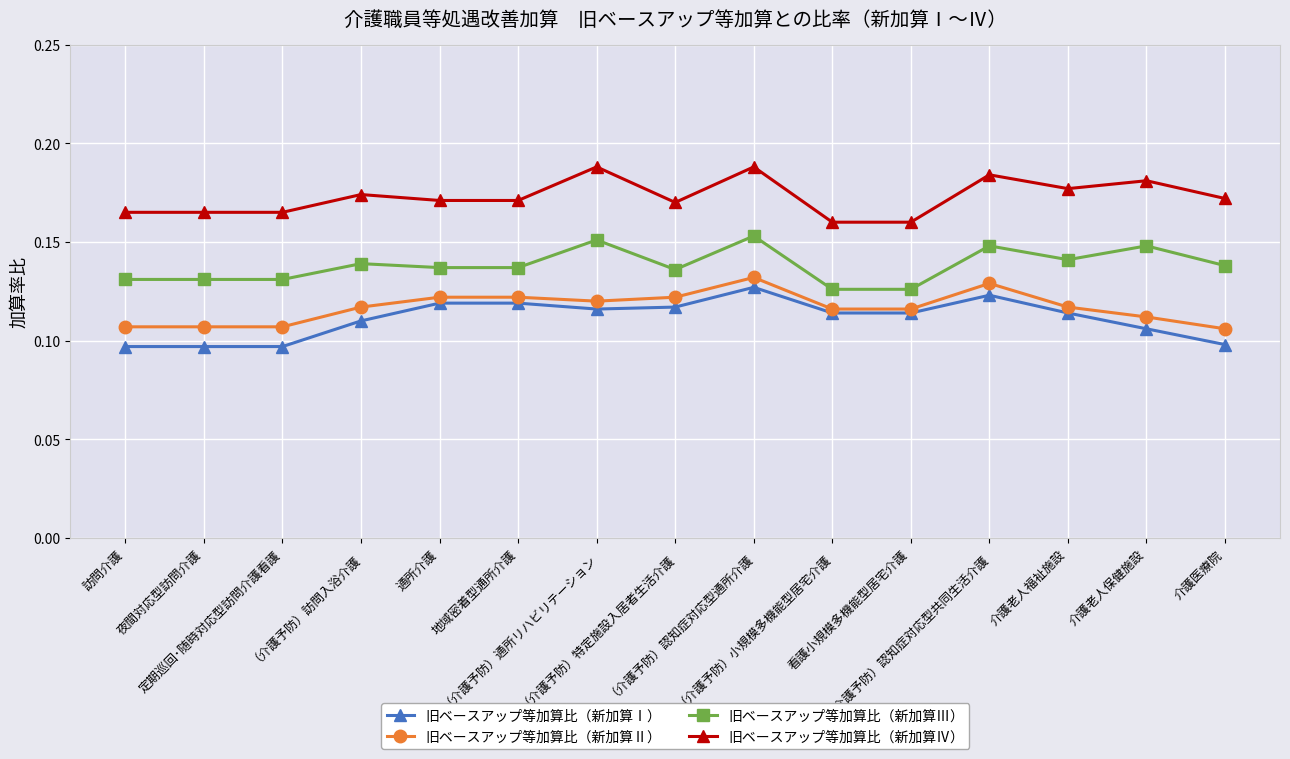

Count the 旧ベースアップ等加算比（新加算Ⅱ） values in the range 0 to 1.

15